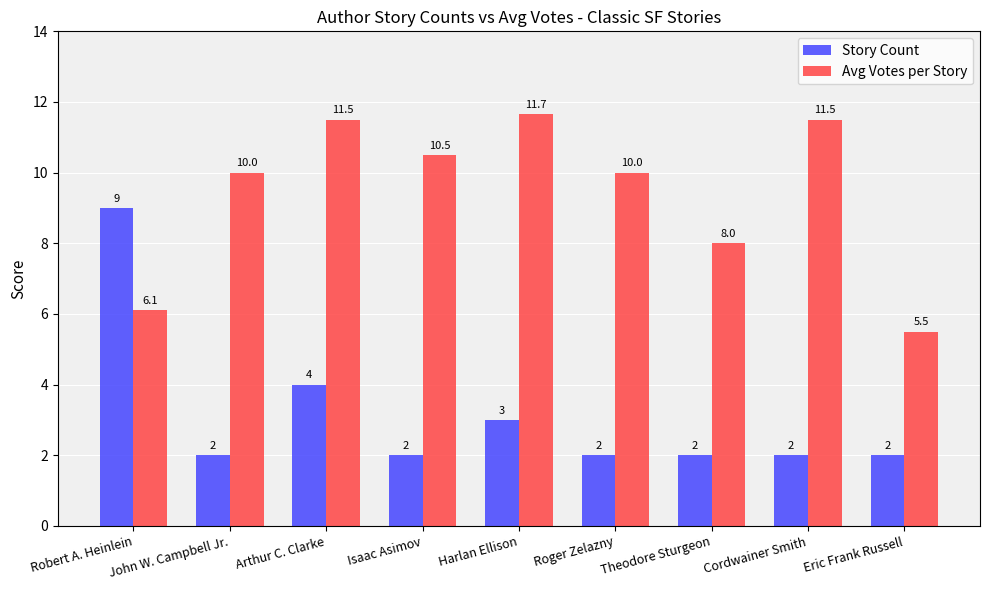

The value of Story Count at Cordwainer Smith is 2.0. True or false?

True